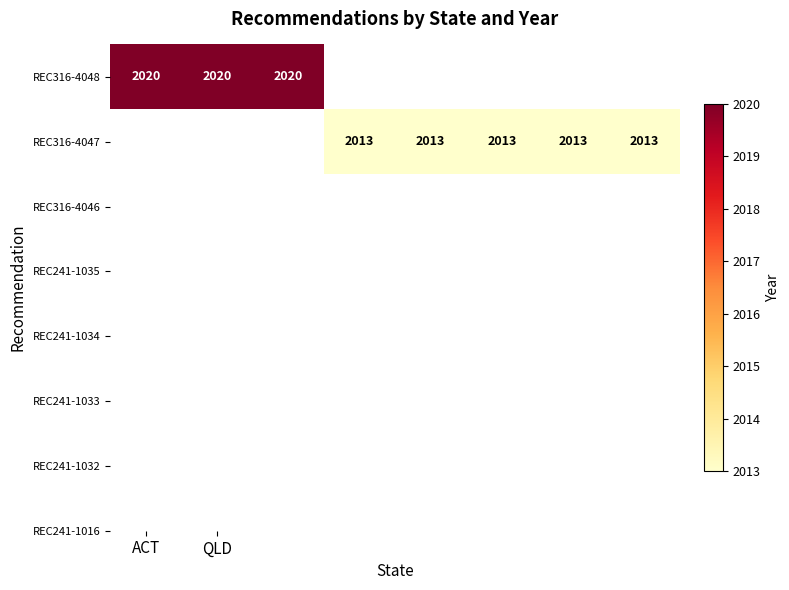

At how many categories does at least one series exceed 2019?

3